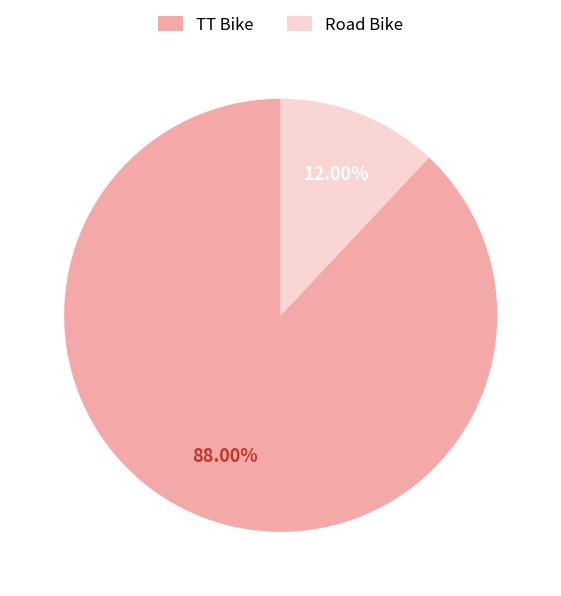

Count the number of slices in the pie.

2